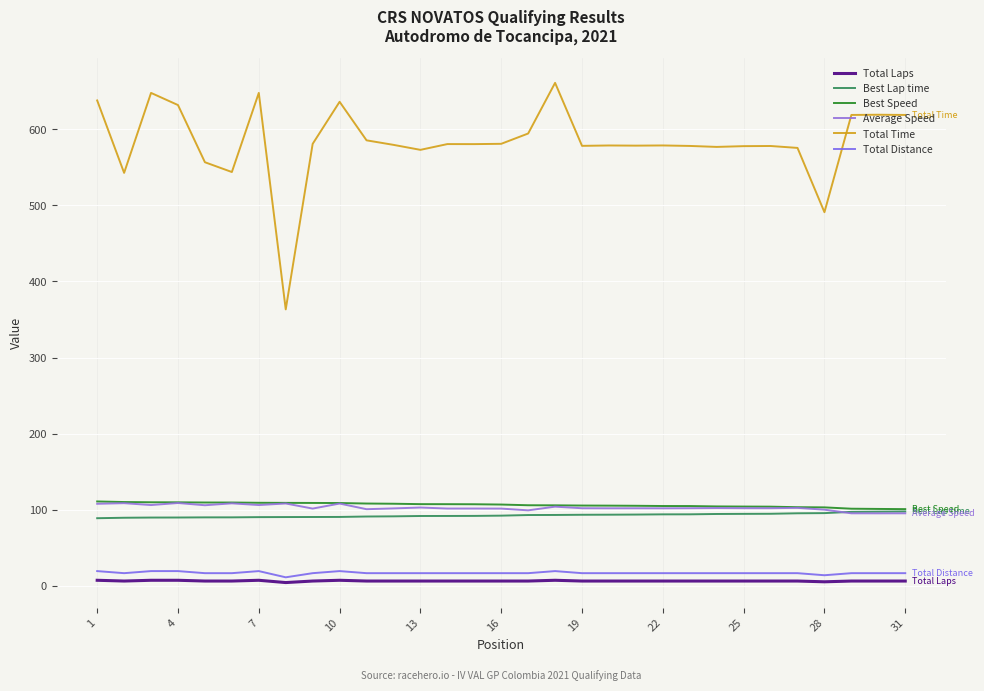

What are all the series names shown in the legend?

Total Laps, Best Lap time, Best Speed, Average Speed, Total Time, Total Distance